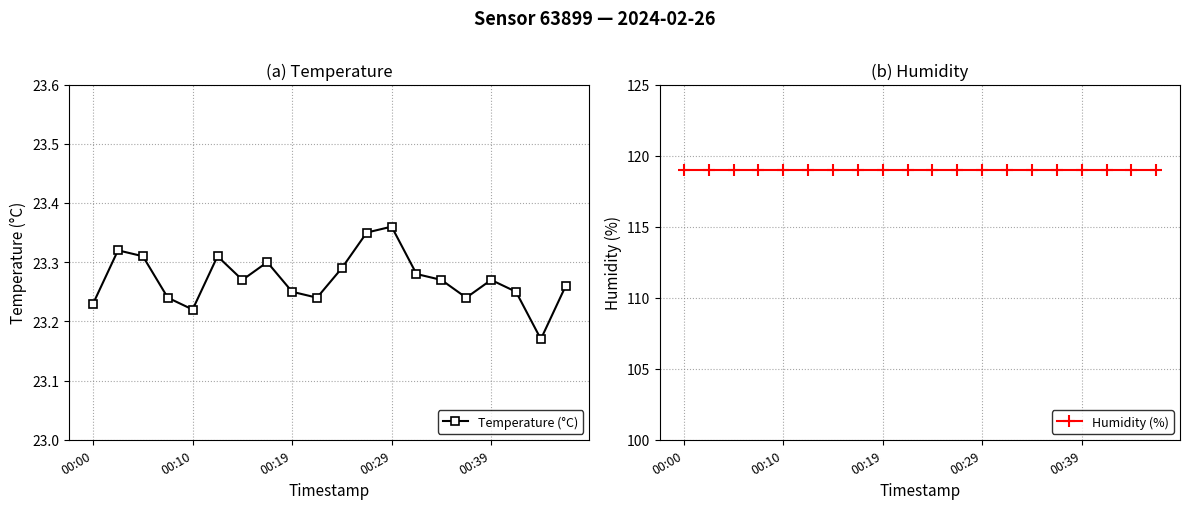

Count the Temperature (°C) values in the range 23 to 24.

20